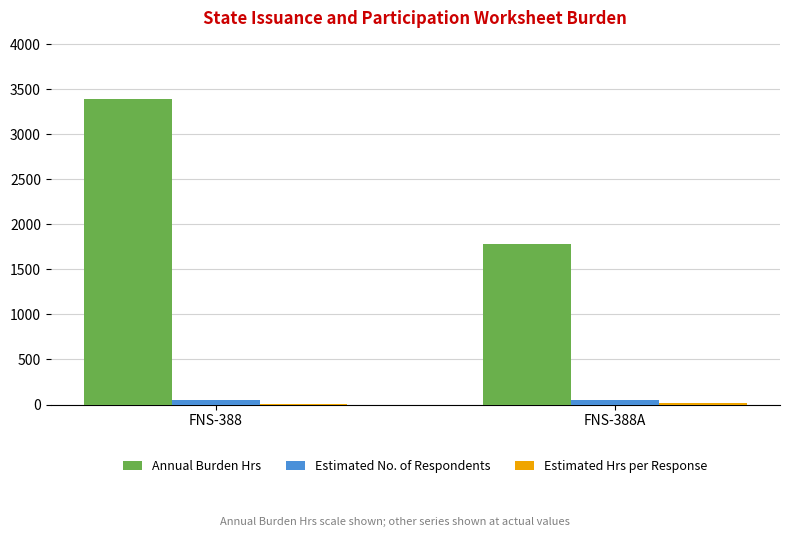

What is the maximum value shown in the chart?

3390.0